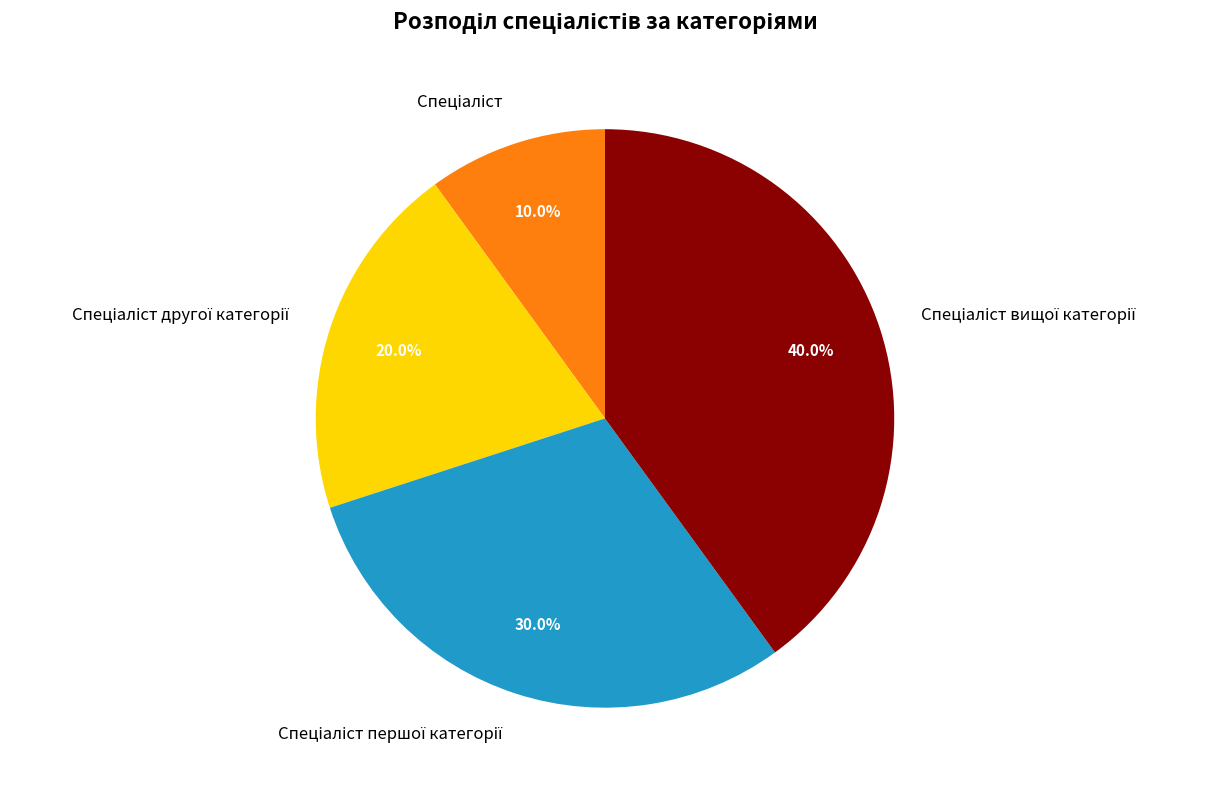

Is there a majority slice in this chart?

No